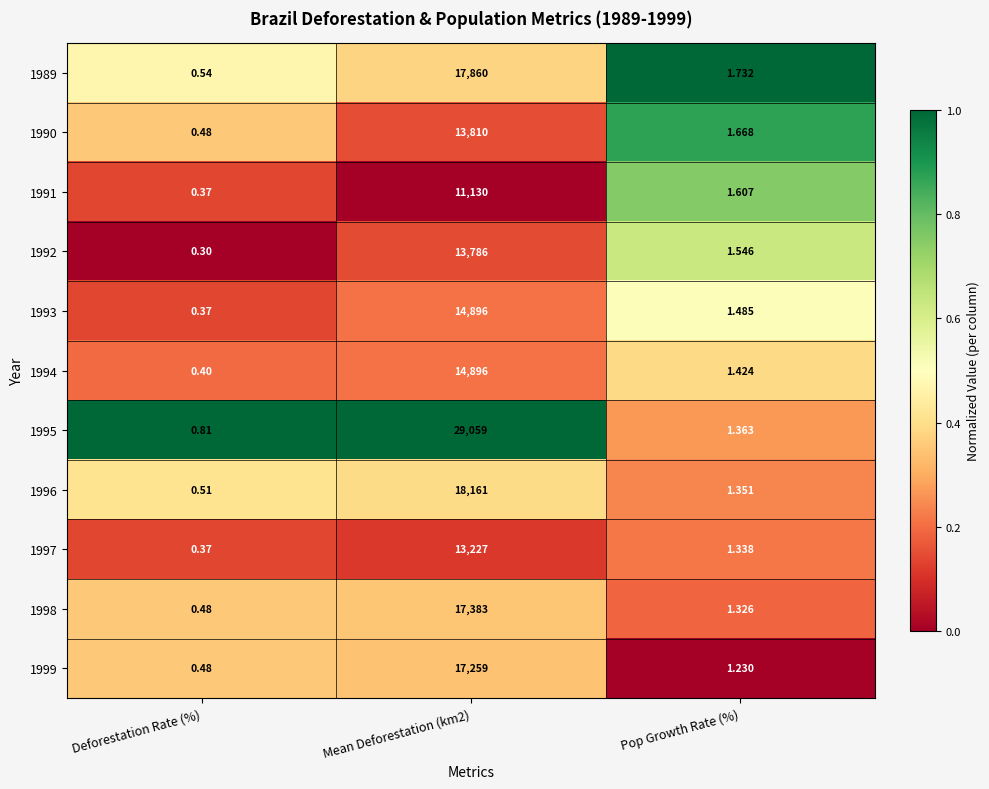

Which label corresponds to the smallest value in the chart?

Deforestation Rate (%)